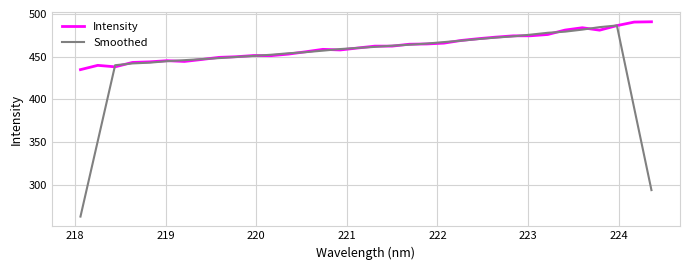

Which series has the largest total across all categories?

Intensity